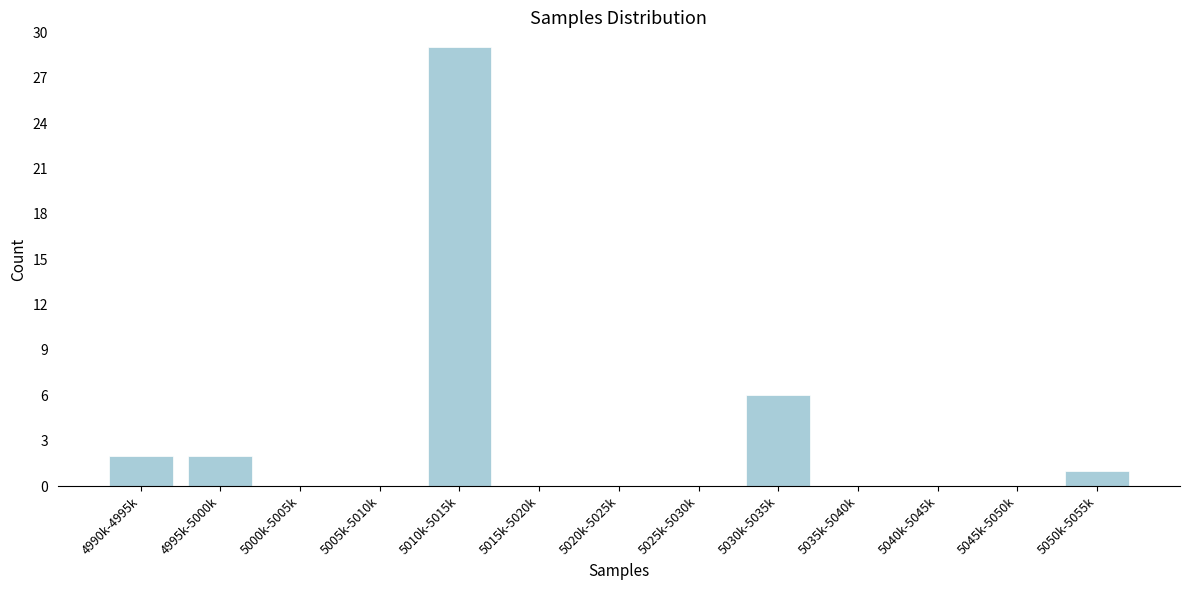

Reading right to left, what are all the values shown in this chart?

5050k-5055k=1	5045k-5050k=0	5040k-5045k=0	5035k-5040k=0	5030k-5035k=6	5025k-5030k=0	5020k-5025k=0	5015k-5020k=0	5010k-5015k=29	5005k-5010k=0	5000k-5005k=0	4995k-5000k=2	4990k-4995k=2